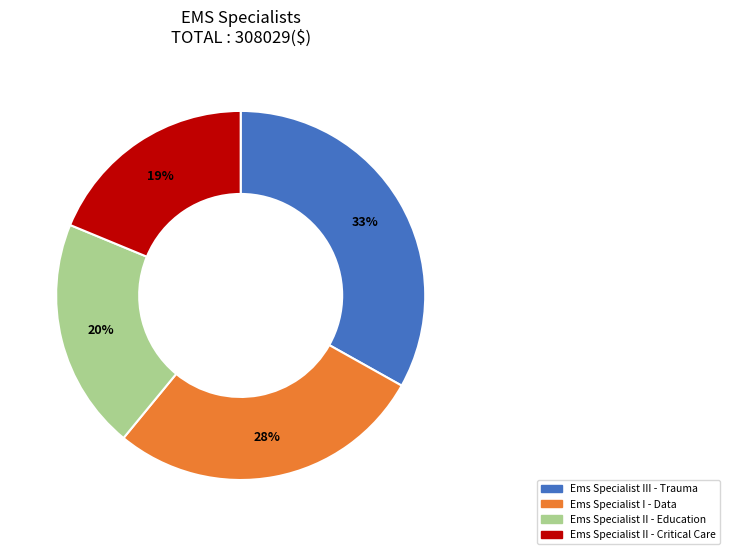

Rank the categories by value from highest to lowest.

Ems Specialist III - Trauma, Ems Specialist I - Data, Ems Specialist II - Education, Ems Specialist II - Critical Care